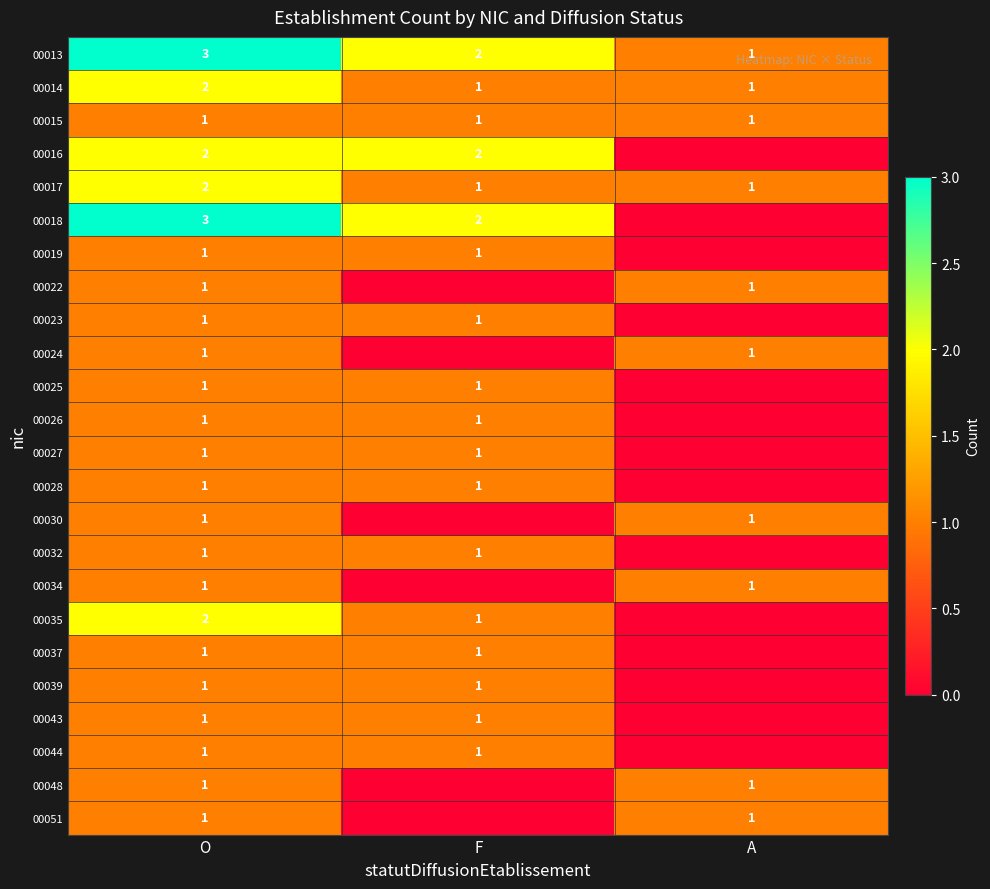

What is the sum of the 00013 values at F and A?

3